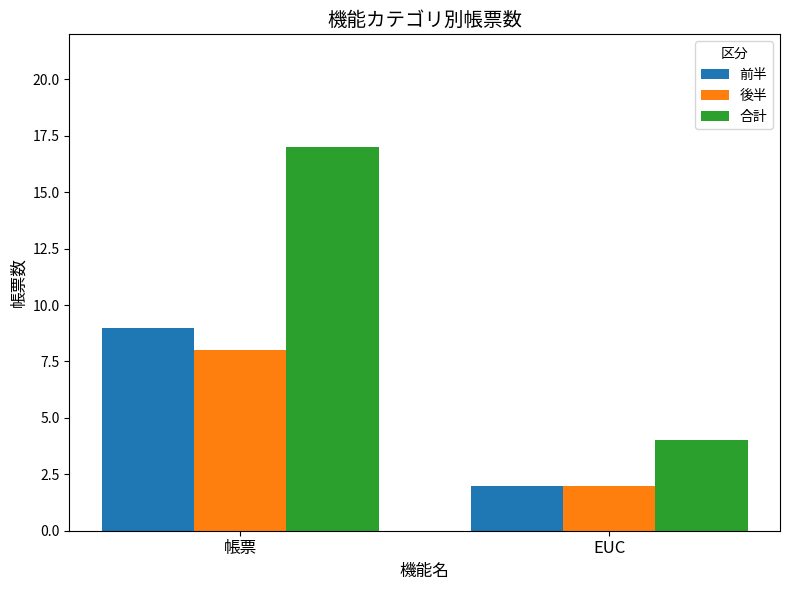

What position from the right is 帳票?

2